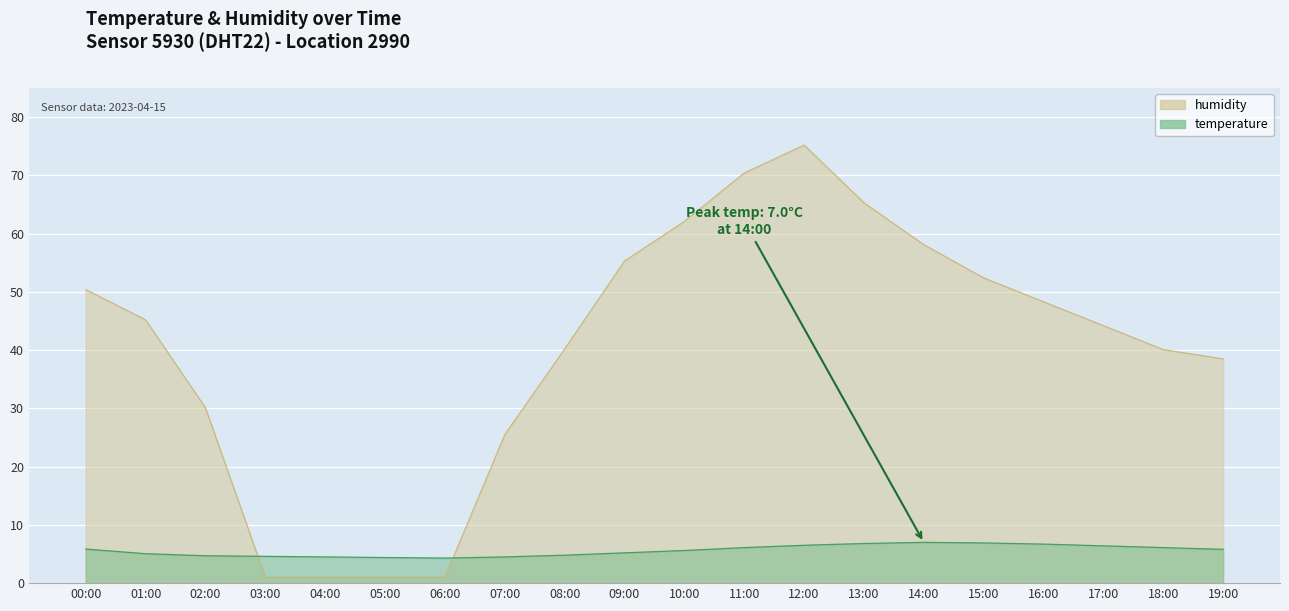

What is the minimum value for temperature?

4.3